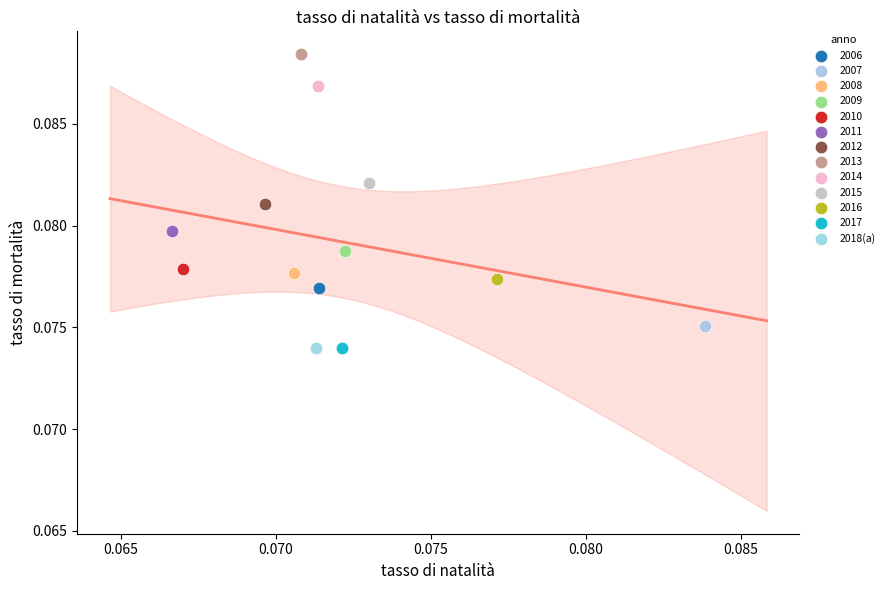

Which series contains the highest Y value?

2013